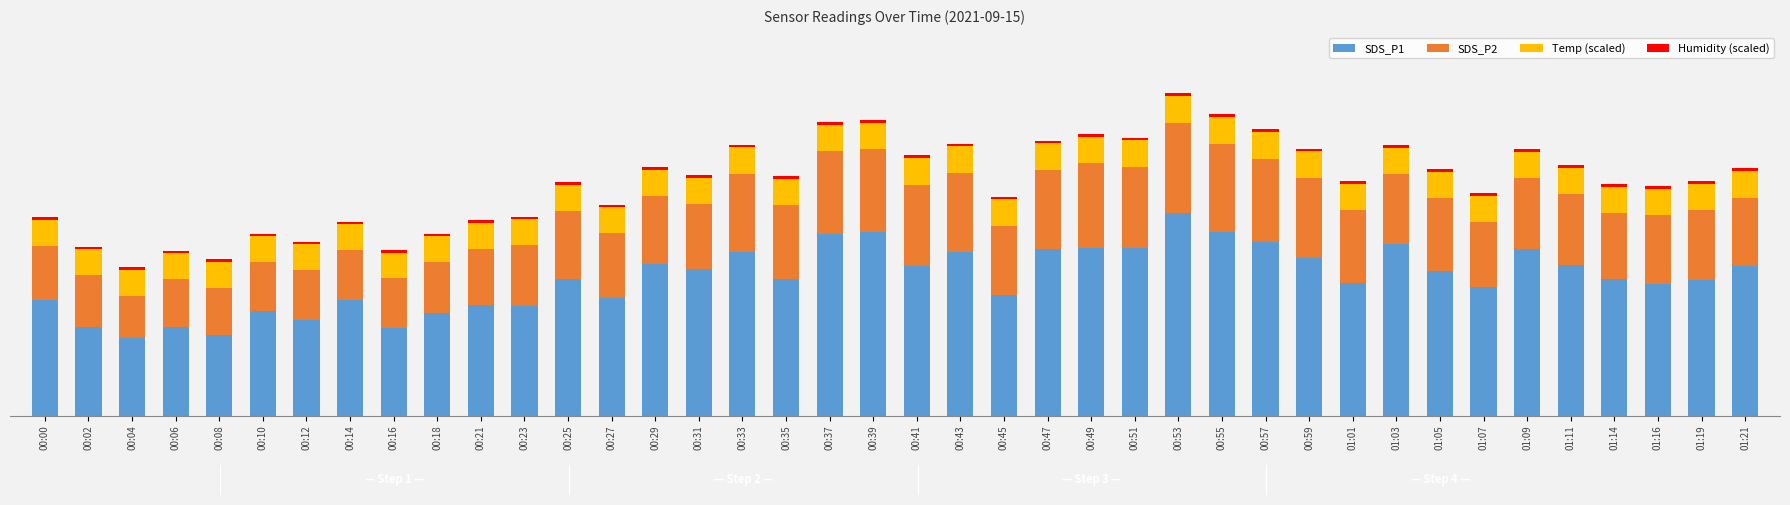

Does the chart contain any negative values?

No